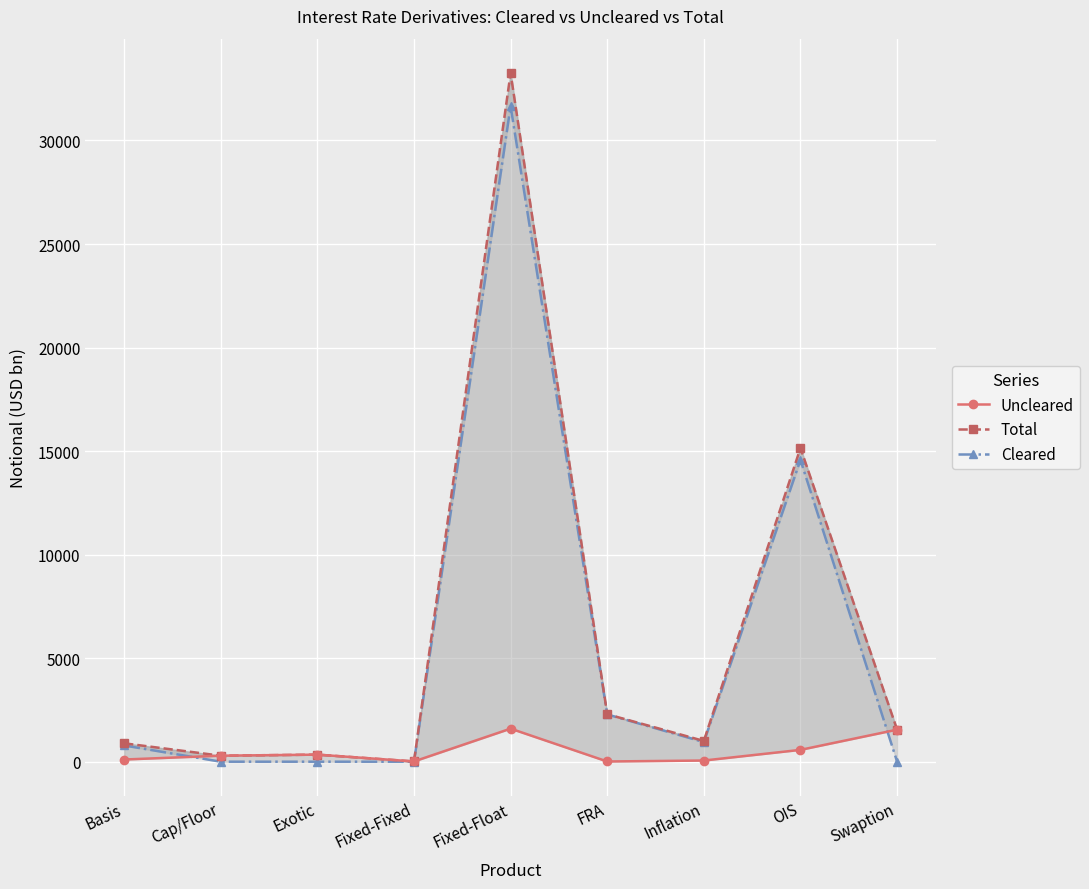

What is the maximum value shown in the chart?

33255